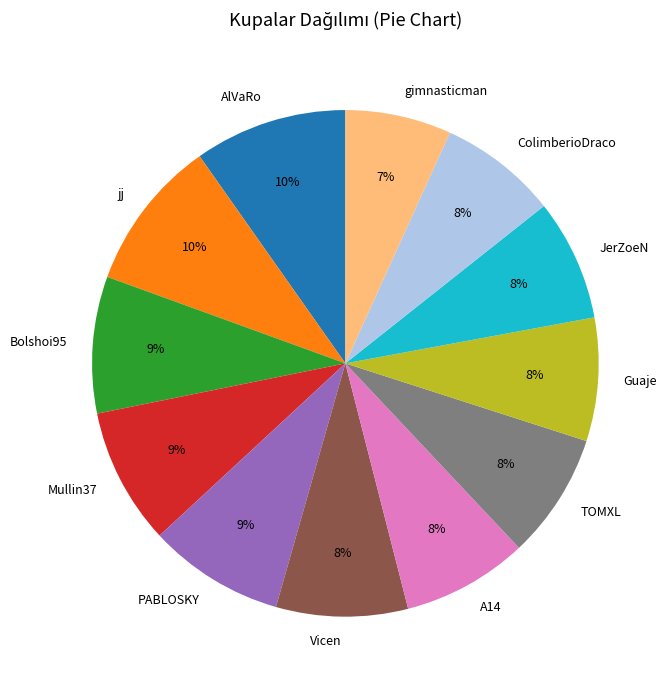

Which has a higher value, JerZoeN or jj?

jj